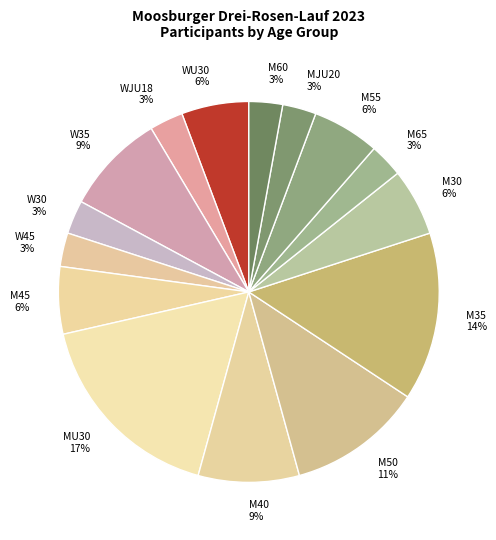

Do W45 and M50 together represent more than half of the pie?

No